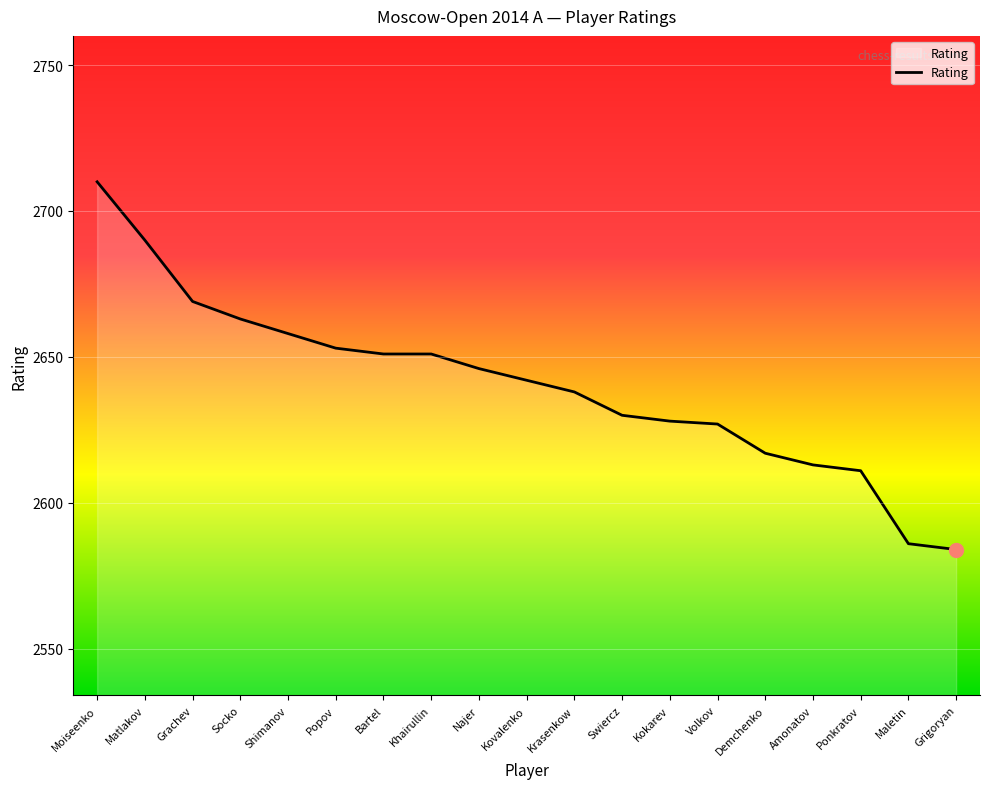

Reading left to right, what are all the values shown in this chart?

Moiseenko=2710	Matlakov=2690	Grachev=2669	Socko=2663	Shimanov=2658	Popov=2653	Bartel=2651	Khairullin=2651	Najer=2646	Kovalenko=2642	Krasenkow=2638	Swiercz=2630	Kokarev=2628	Volkov=2627	Demchenko=2617	Amonatov=2613	Ponkratov=2611	Maletin=2586	Grigoryan=2584